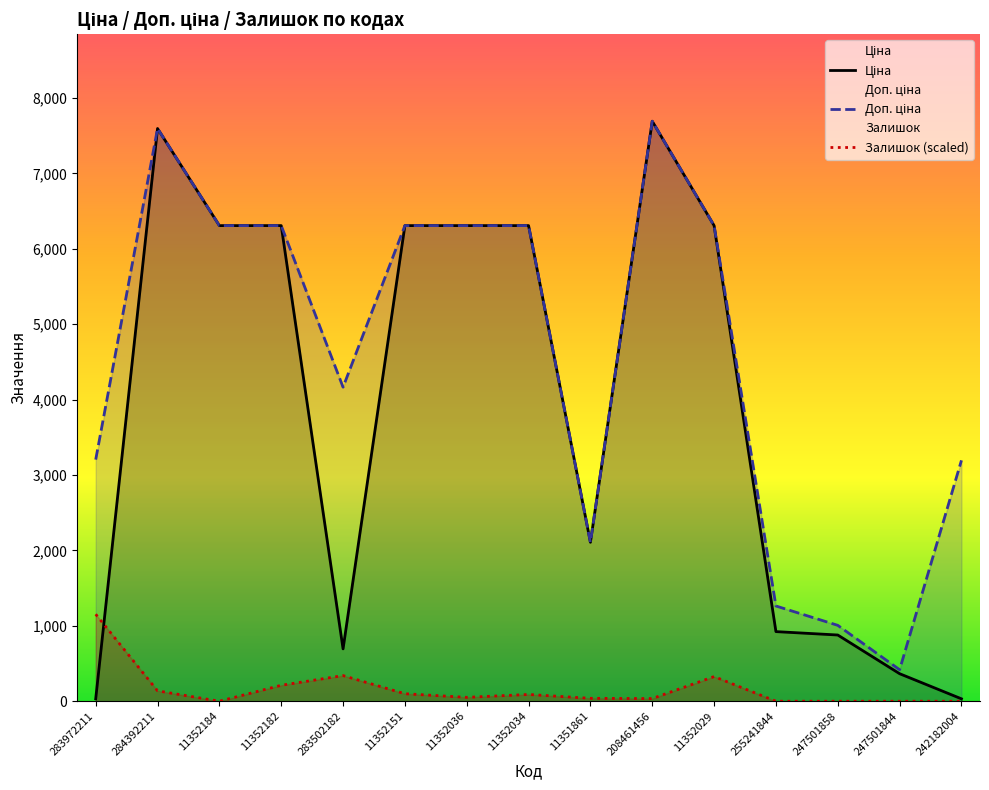

What position from the left is 11352029?

11